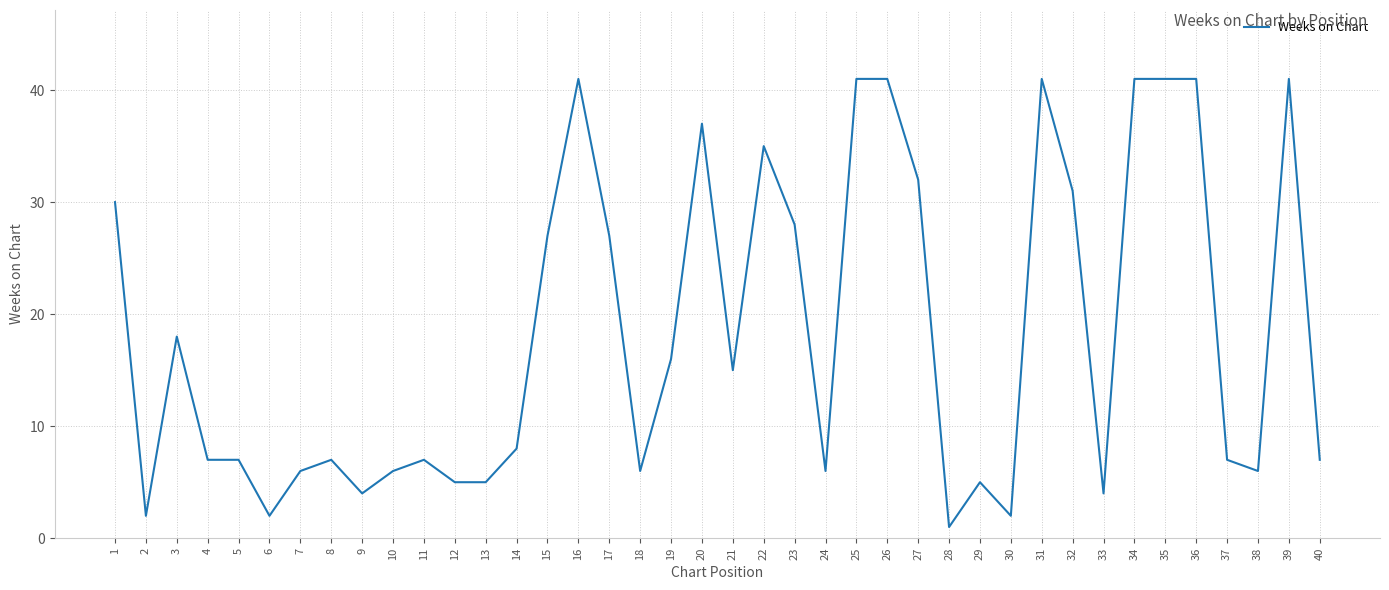

Reading right to left, transcribe all the data shown in this chart.

40=7	39=41	38=6	37=7	36=41	35=41	34=41	33=4	32=31	31=41	30=2	29=5	28=1	27=32	26=41	25=41	24=6	23=28	22=35	21=15	20=37	19=16	18=6	17=27	16=41	15=27	14=8	13=5	12=5	11=7	10=6	9=4	8=7	7=6	6=2	5=7	4=7	3=18	2=2	1=30